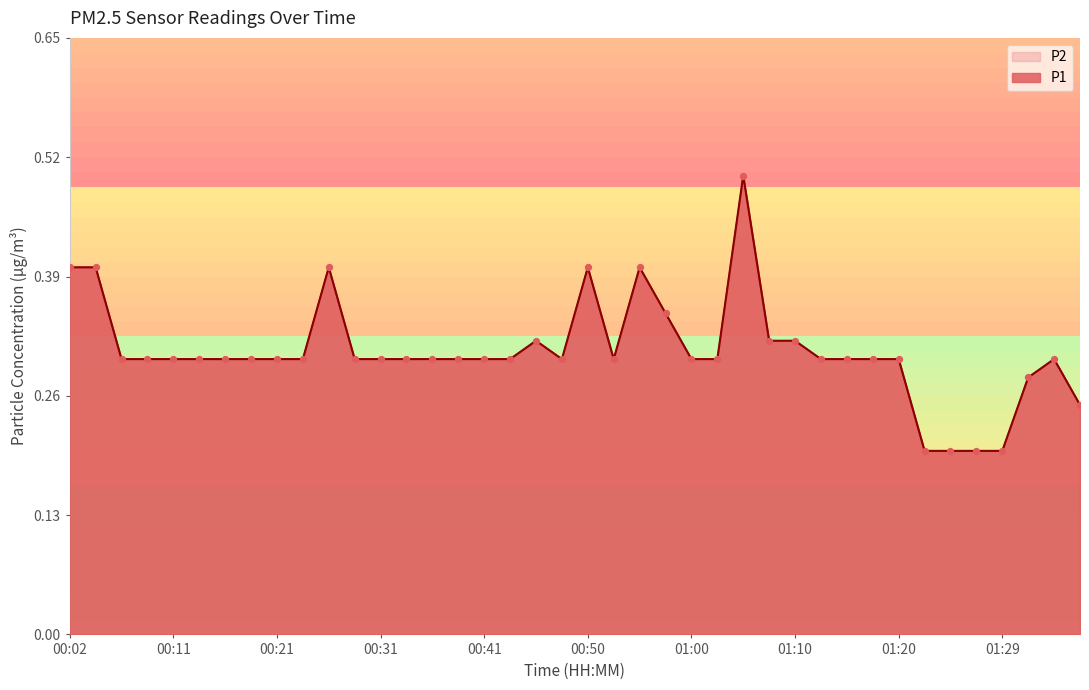

At which category is the sum across all series the highest?

01:05